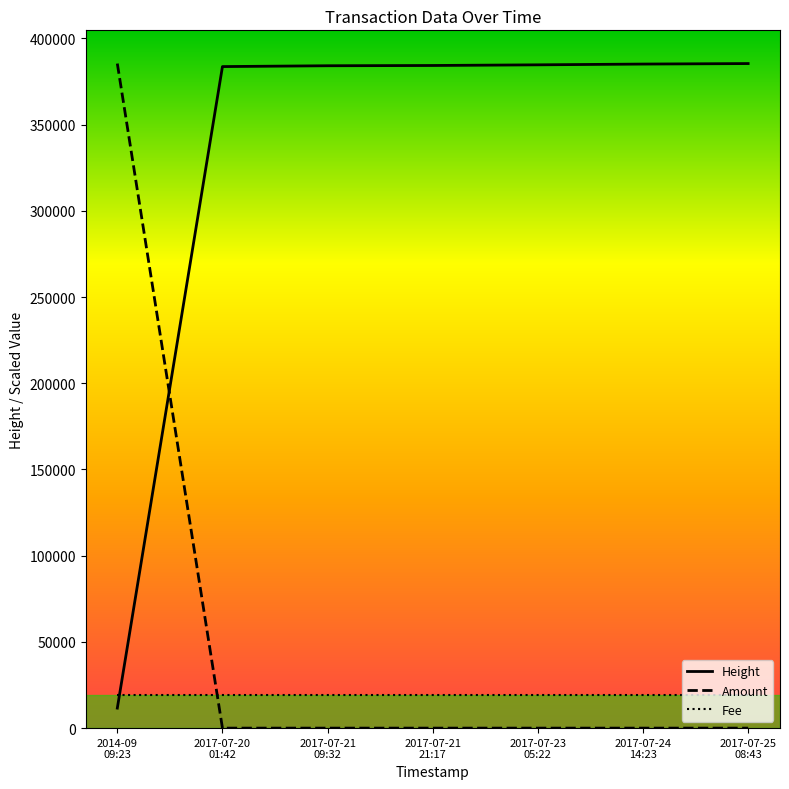

After their last crossing, which series has the higher values: Amount or Height?

Height